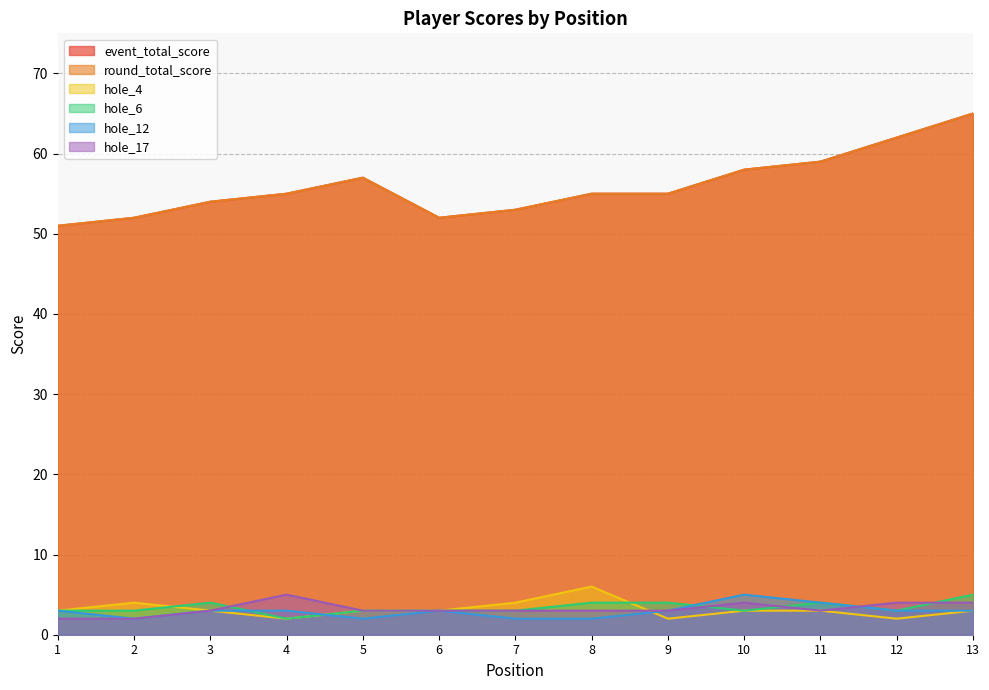

What is the approximate value of event_total_score at 4, to the nearest 10?

60